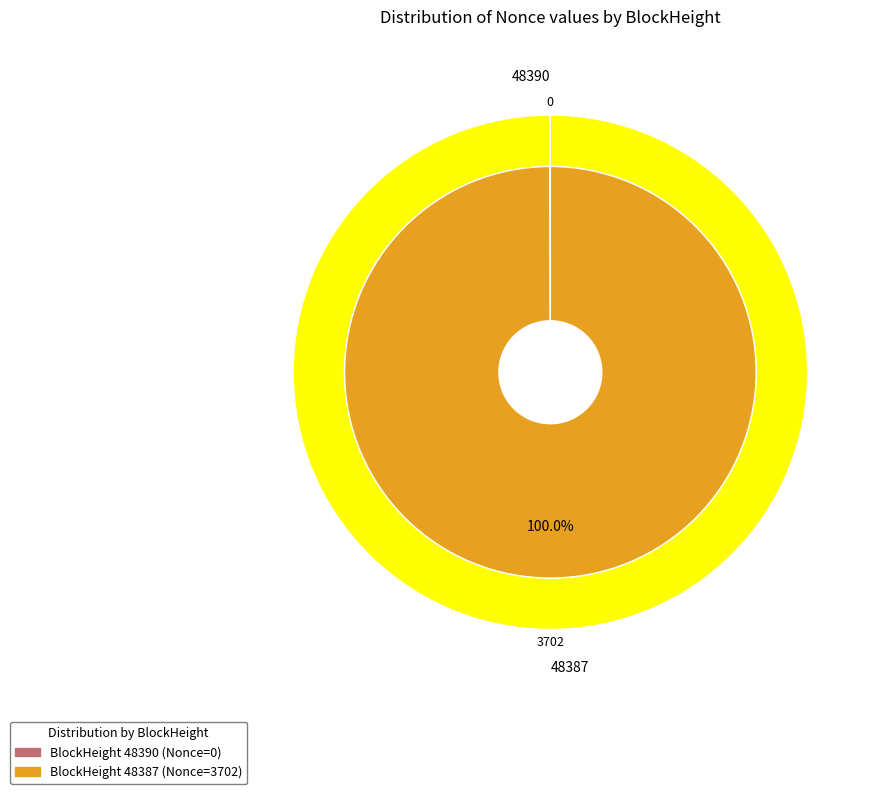

Does any single category account for the majority?

Yes